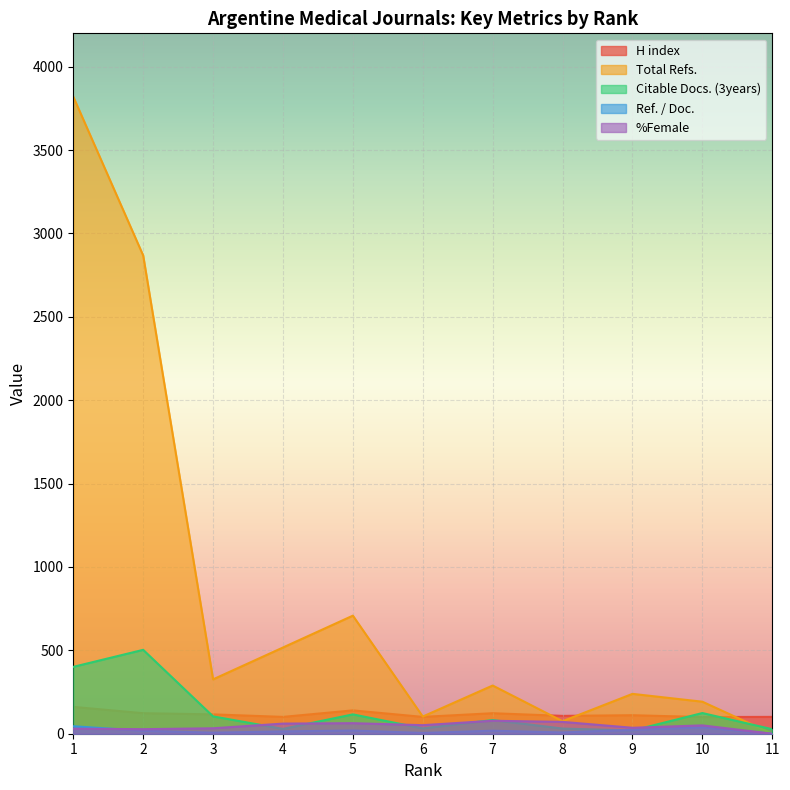

Reading left to right, extract all data points from this chart.

H index: 161.0	123.0	116.0	101.0	140.0	101.0	123.0	107.0	111.0	100.0	101.0
Total Refs.: 3820.0	2868.0	326.0	517.0	708.0	103.0	289.0	75.0	239.0	192.0	0.0
Citable Docs. (3years): 401.0	503.0	104.0	29.0	116.0	32.0	82.0	31.0	19.0	124.0	27.0
Ref. / Doc.: 44.8	17.6	6.3	14.0	19.1	4.7	18.1	7.5	23.9	38.4	0.0
%Female: 30.2	27.3	32.6	60.7	63.2	51.3	77.8	71.0	35.7	50.0	0.0